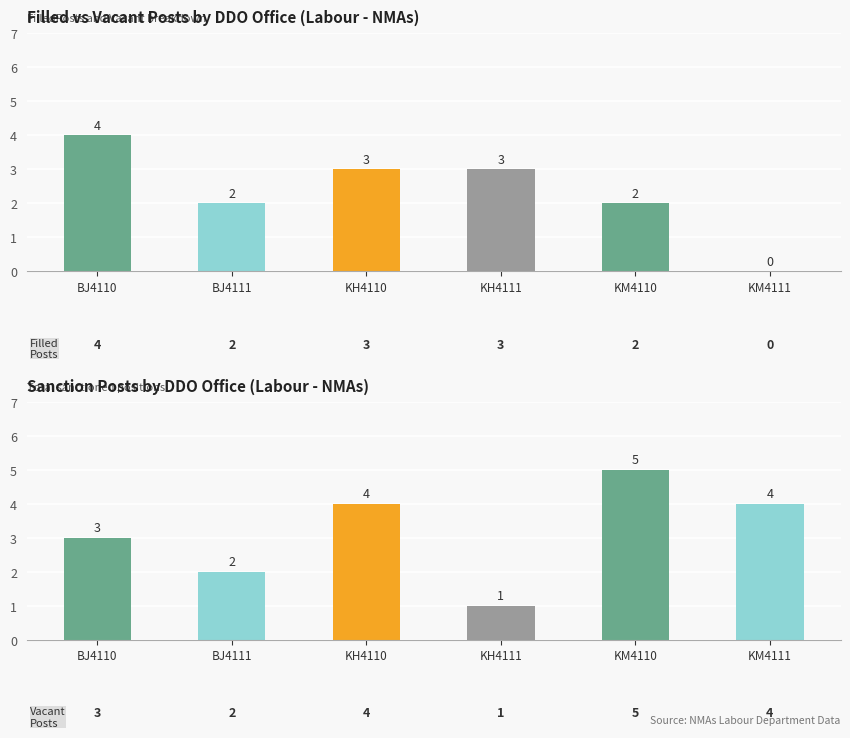

Rank the categories by FilledPosts value from highest to lowest.

BJ4110, KH4110, KH4111, BJ4111, KM4110, KM4111